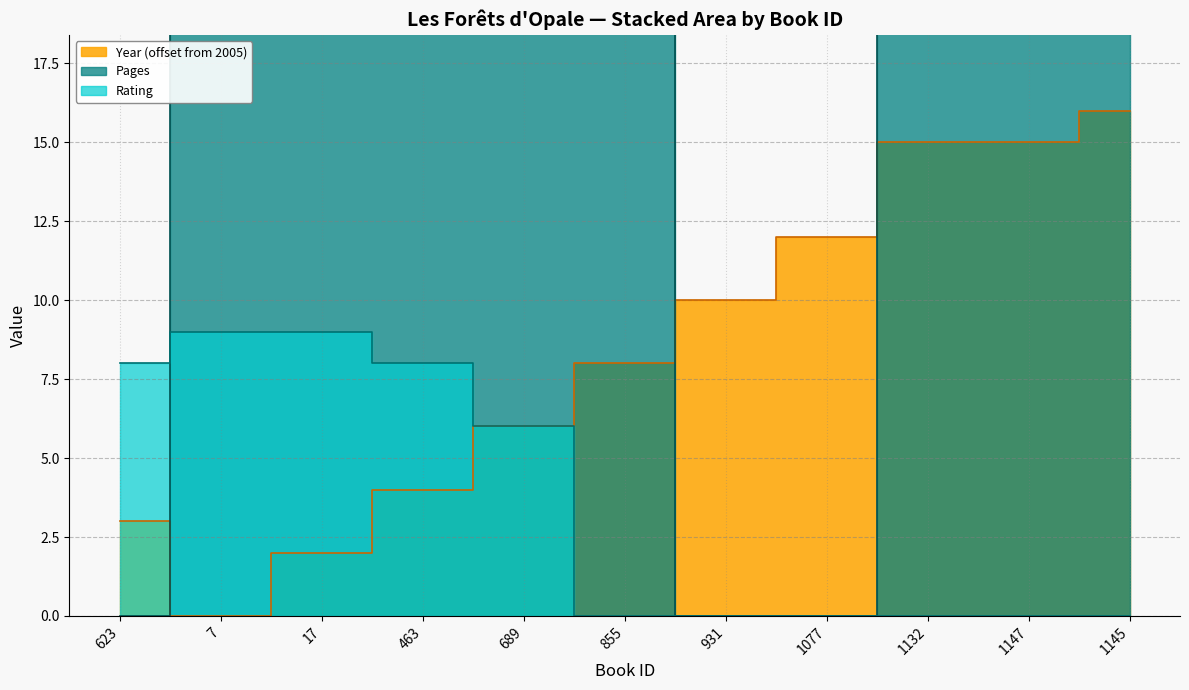

How many interior local valleys does the Pages series have?

2